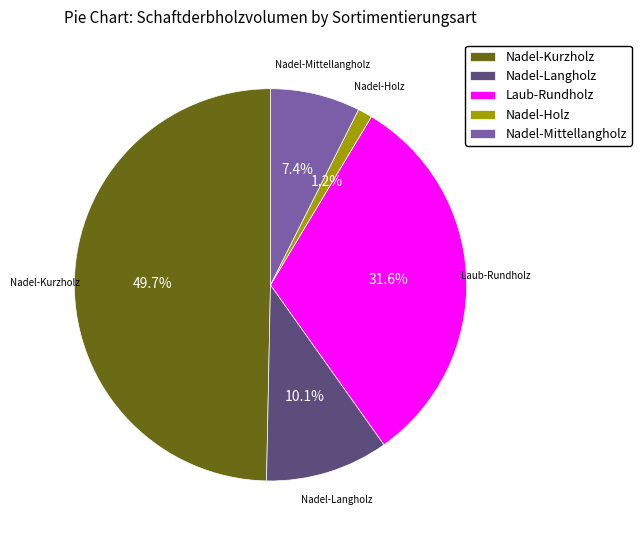

Between Nadel-Holz and Nadel-Kurzholz, which is larger?

Nadel-Kurzholz